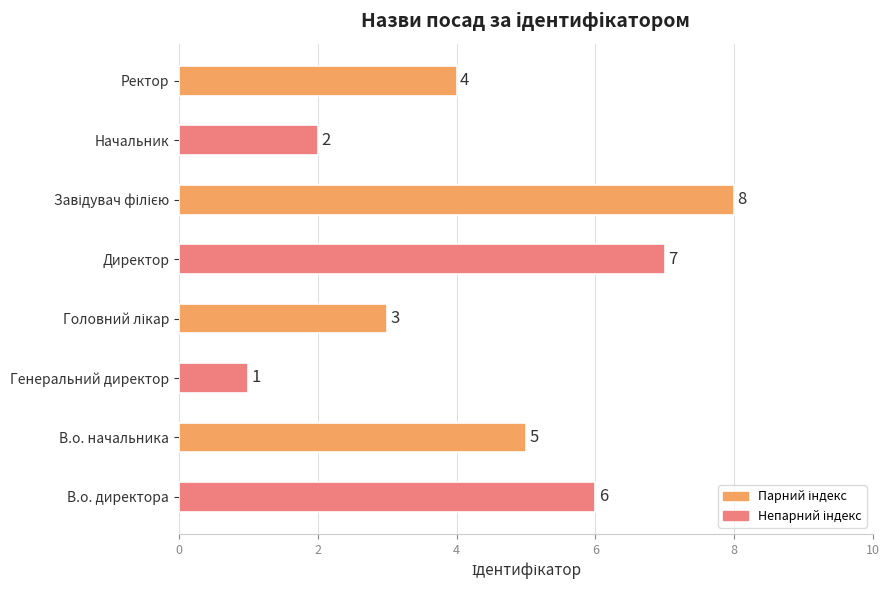

At which category does the chart reach its minimum across all series?

Генеральний директор